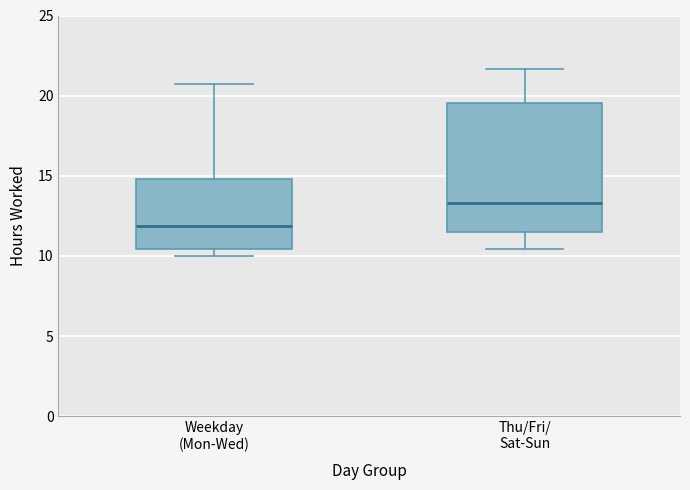

Where is the lower edge of the box for Thu/Fri/ Sat-Sun on the y-axis? The values are not printed on the chart, so give them approximately, as read against the axis.

11.5